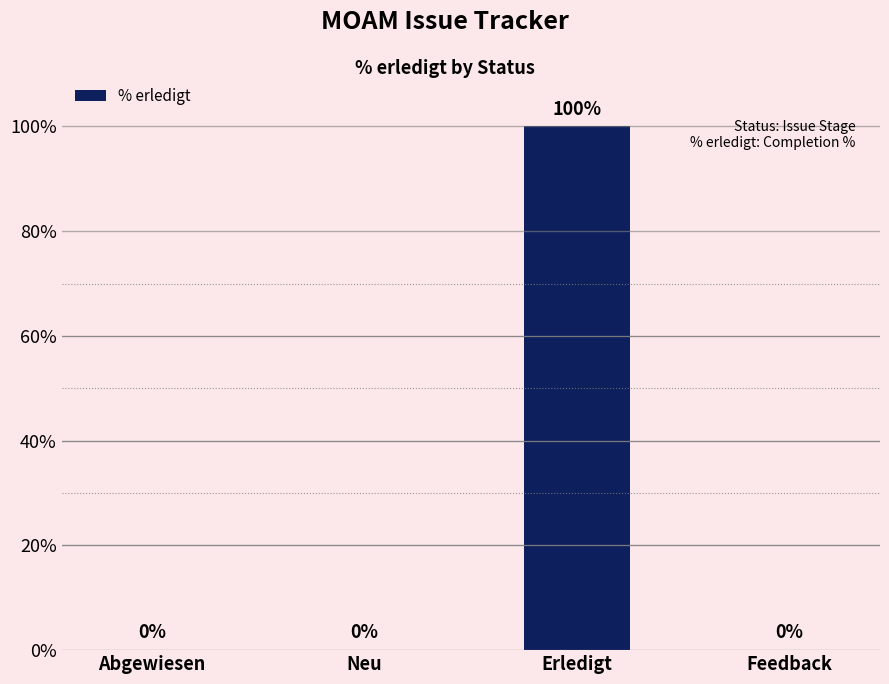

Reading left to right, extract all data points from this chart.

0	0	100	0